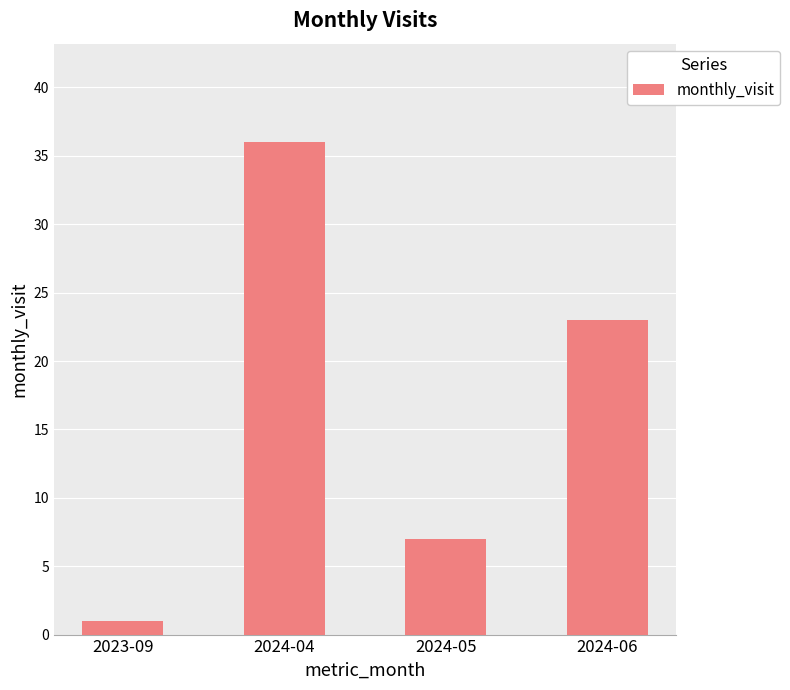

How many values are between 7 and 36?

3